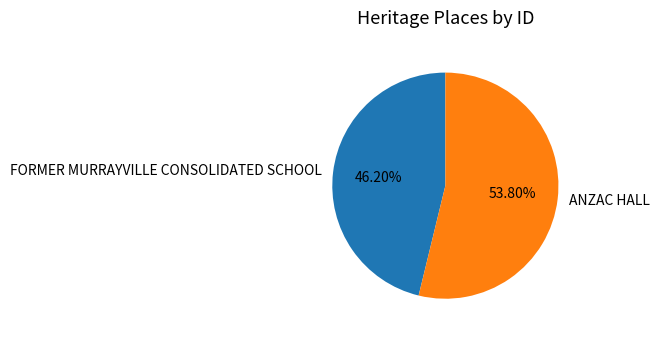

Which category has the smallest portion of the pie?

FORMER MURRAYVILLE CONSOLIDATED SCHOOL